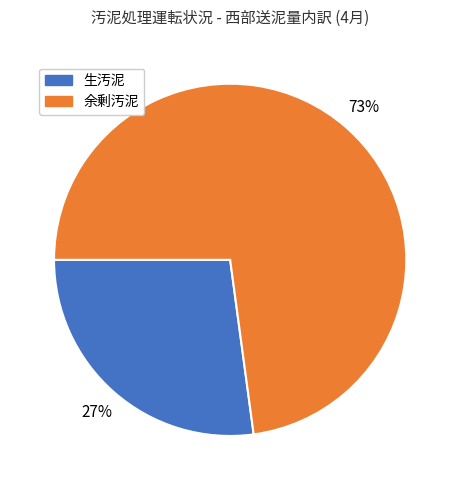

Rank the categories by value from highest to lowest.

余剰汚泥, 生汚泥